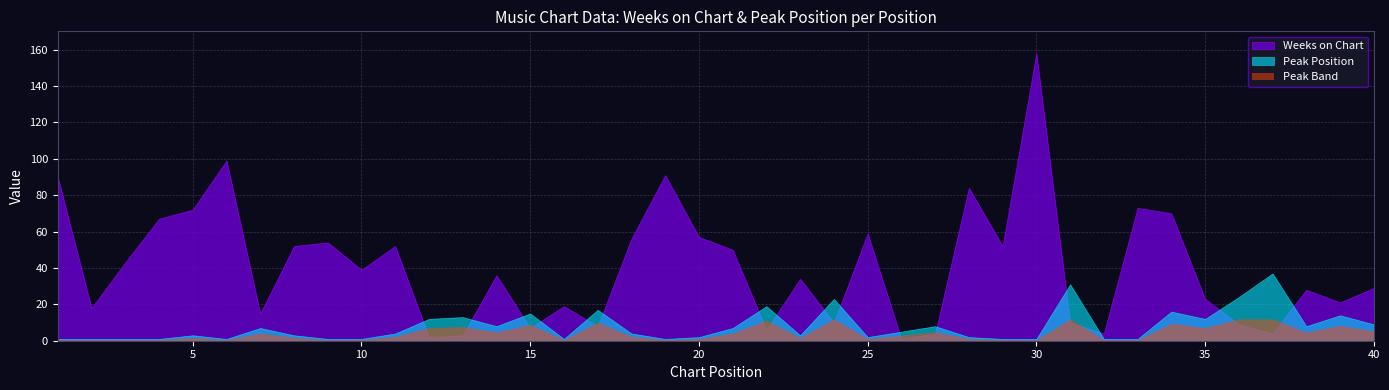

Which series has the largest range (max minus min)?

Weeks on Chart